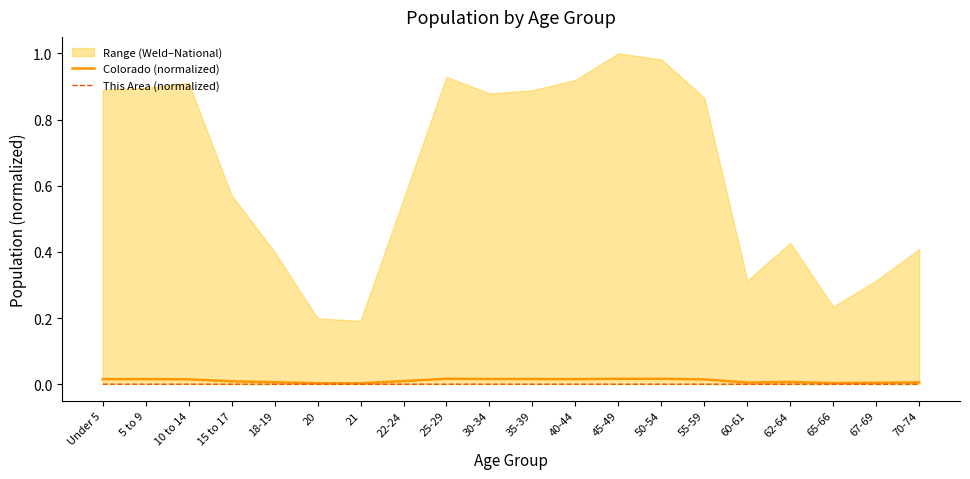

The value of This Area (normalized) at 22-24 is 0.0. True or false?

True